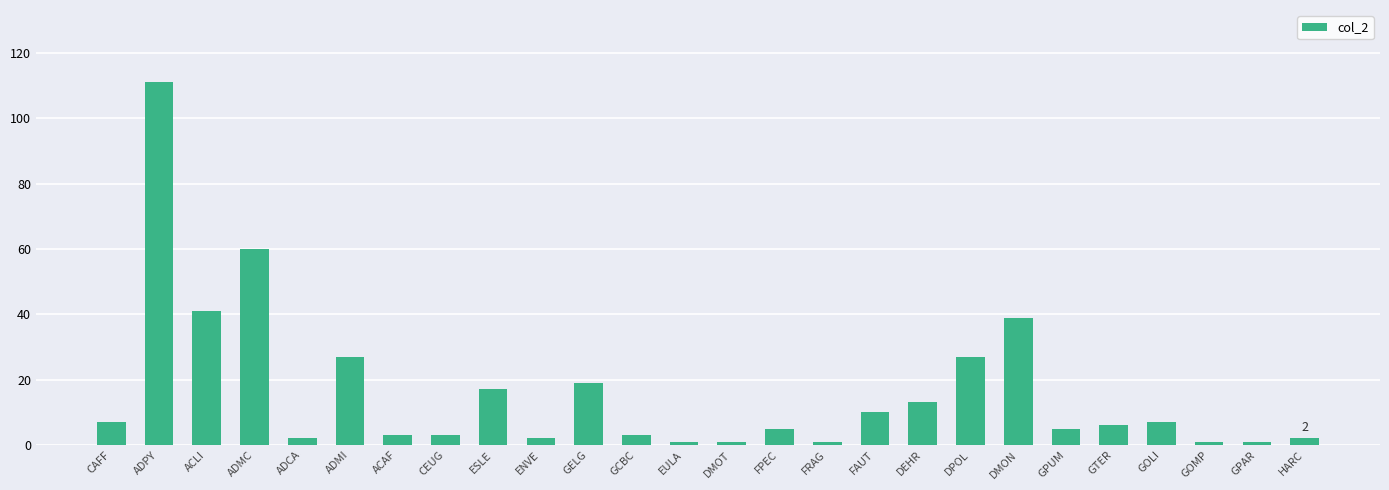

What is the difference between the values at CAFF and ADMI?

20